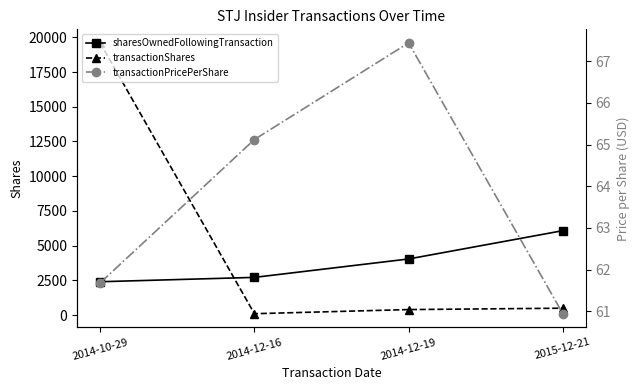

True or false: sharesOwnedFollowingTransaction and transactionPricePerShare cross at least once.

False